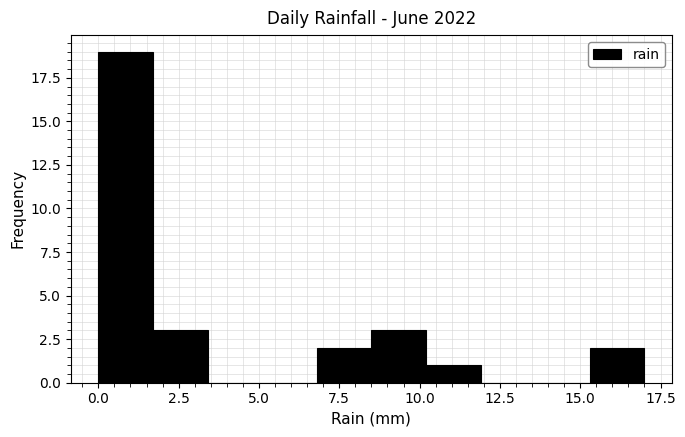

Around what value on the x-axis is the tallest bar? Give the approximate position of its centre, as read against the axis.

1.0